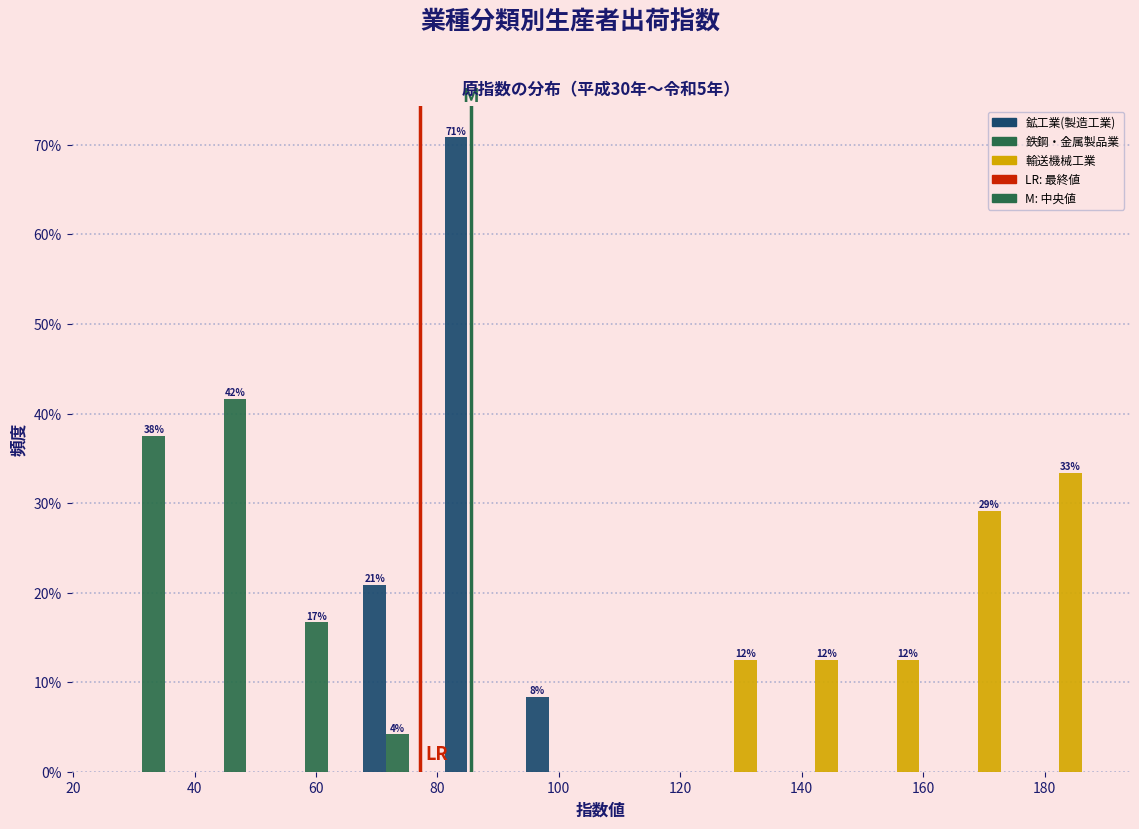

In the 輸送機械工業 series, which range on the x-axis has the tallest bar?

174 to 188